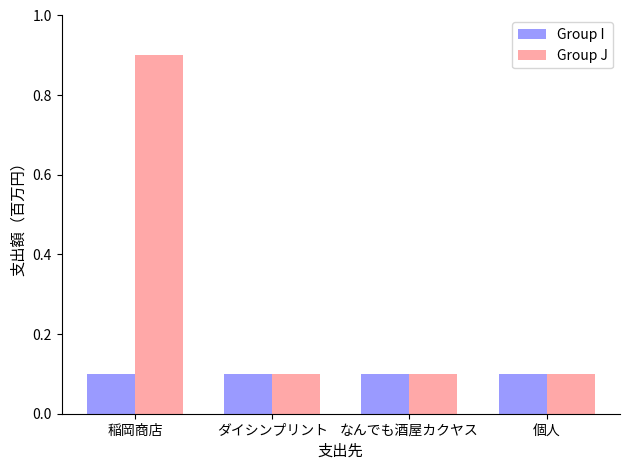

What is the difference between the Group J values at 稲岡商店 and 個人?

0.8